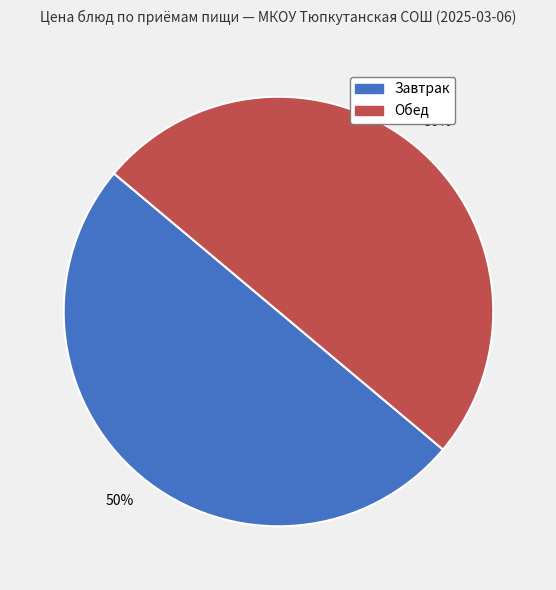

Count the number of slices in the pie.

2